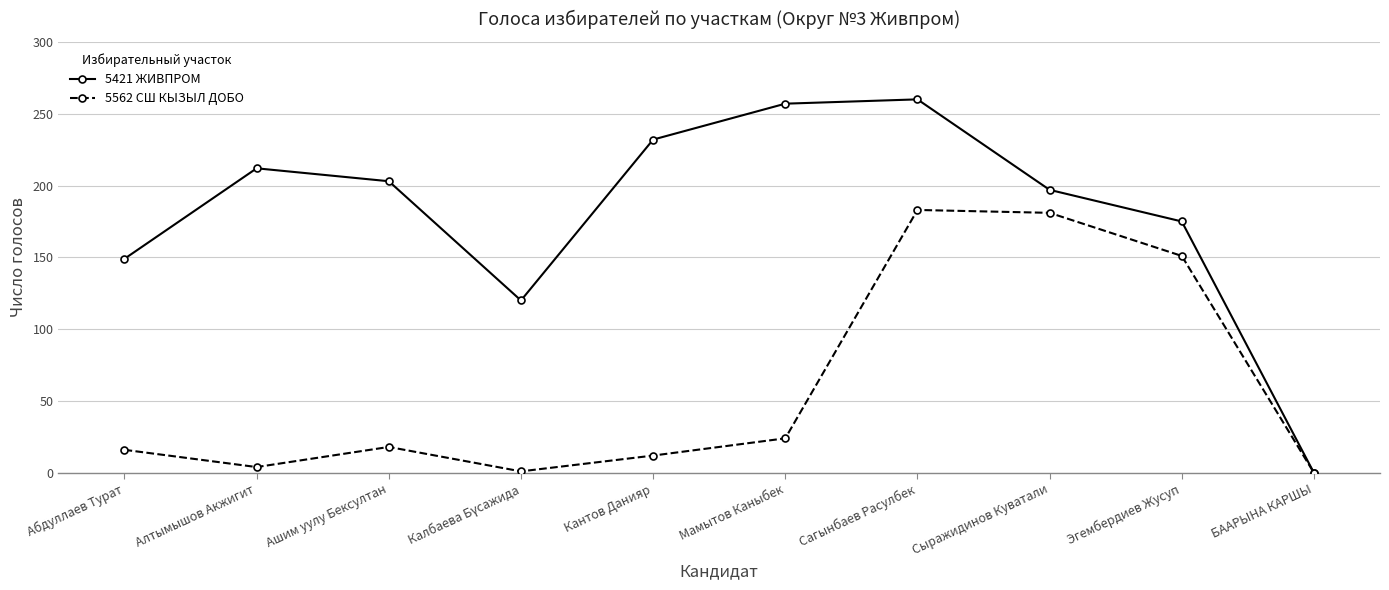

What is the value of the 5421 ЖИВПРОМ point at the 3rd from the left?

203